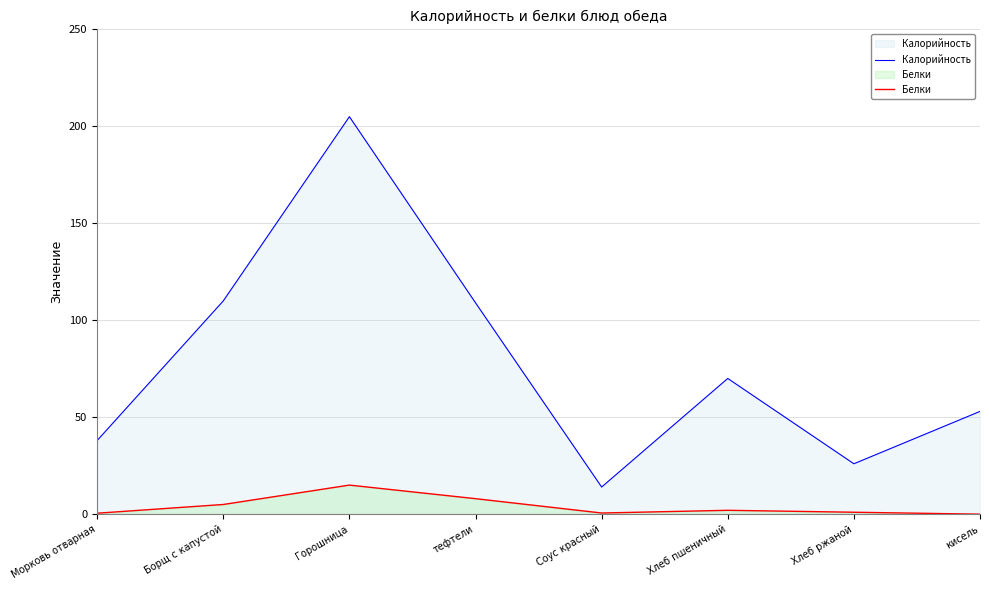

Count the number of categories in the chart.

8